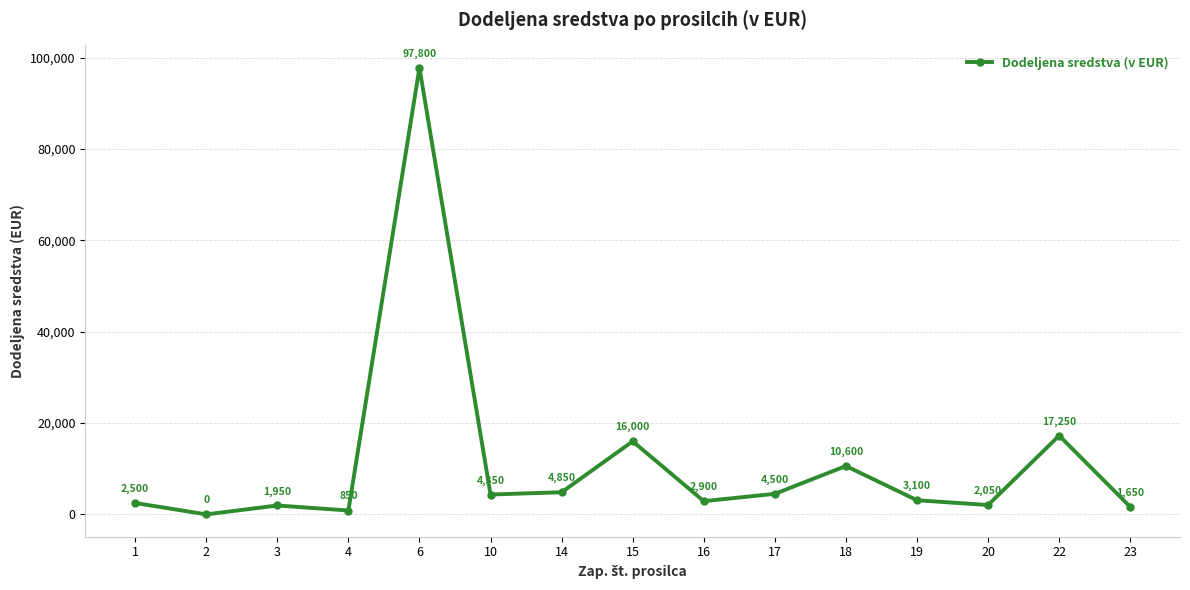

List the labels in order of value, largest first.

6, 22, 15, 18, 14, 17, 10, 19, 16, 1, 20, 3, 23, 4, 2